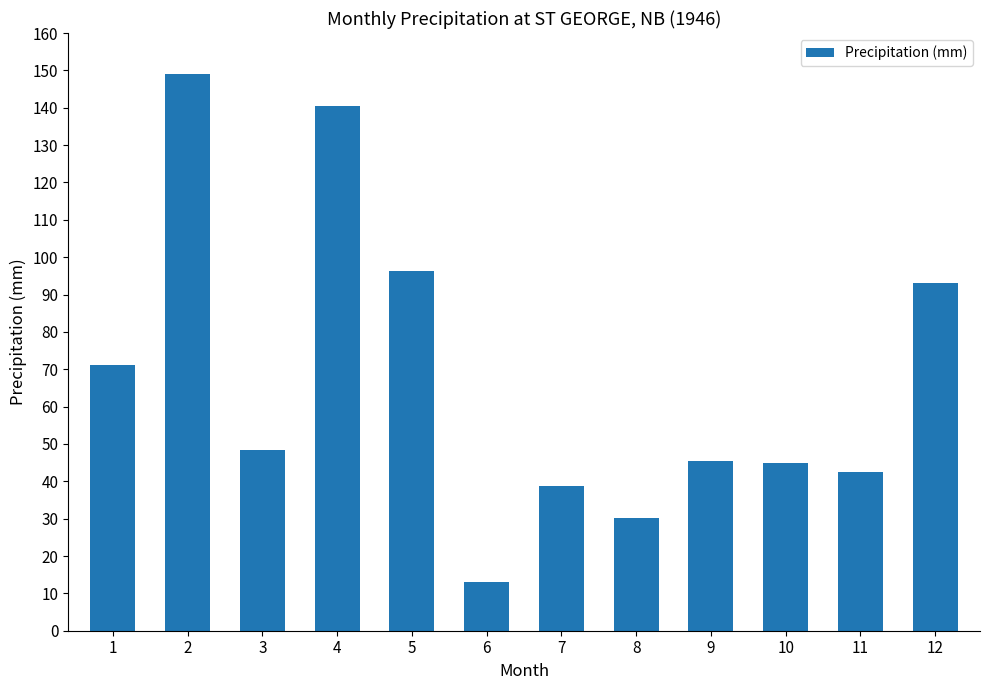

What is the smallest value displayed?

13.0